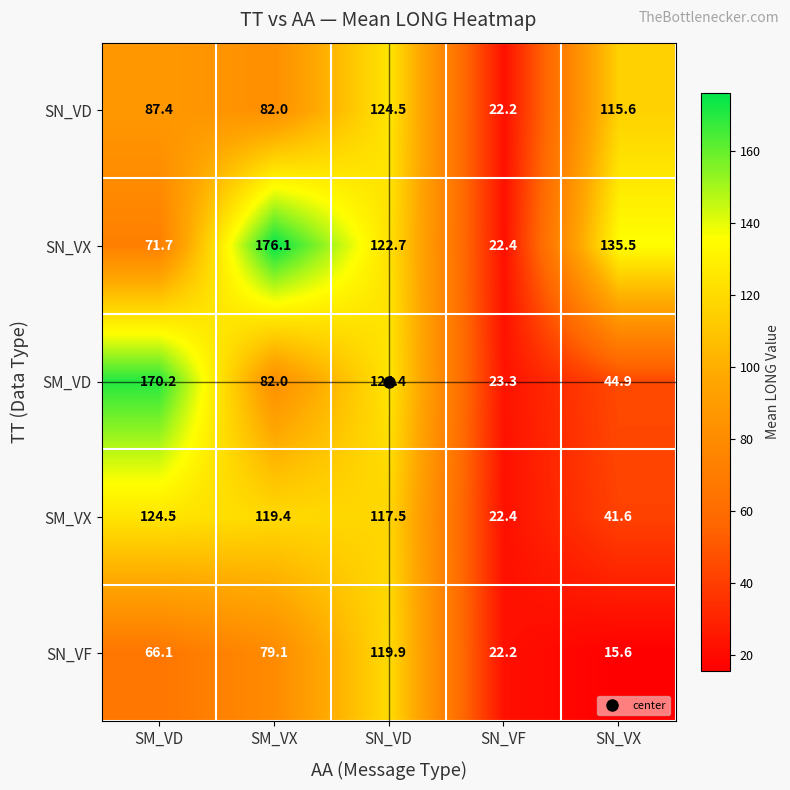

What is the total value across all series at SN_VD?

609.0